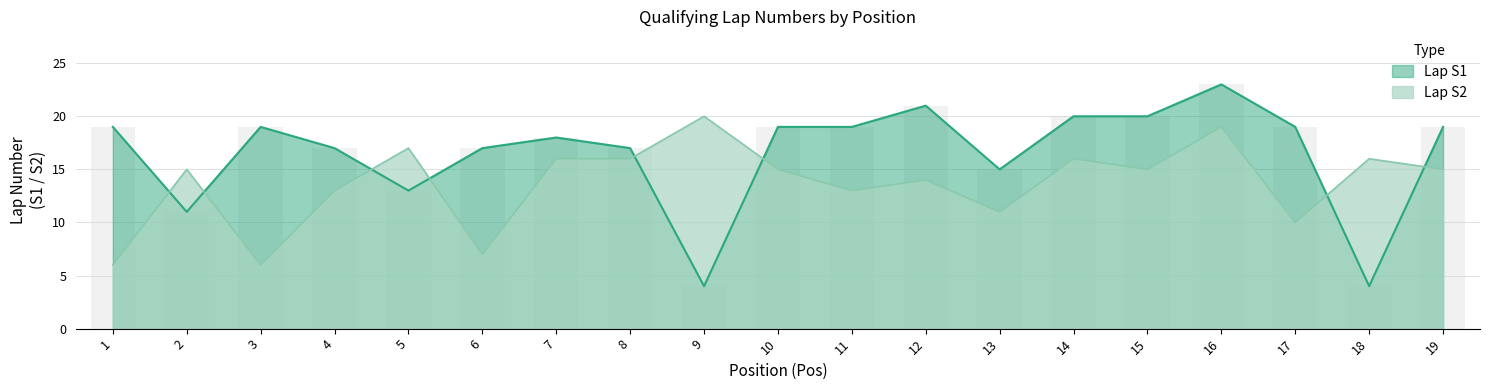

Which category has the highest value in the Lap S1 series?

16